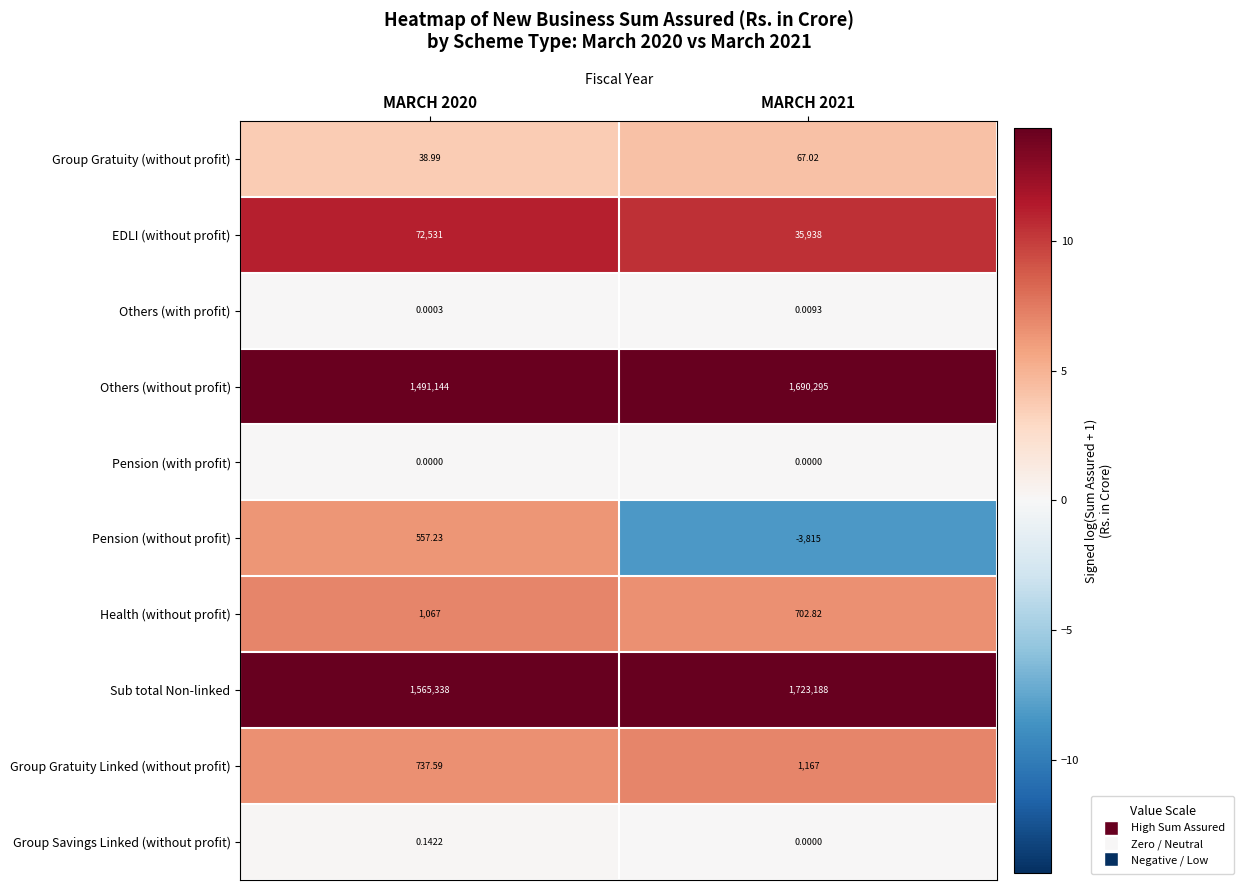

At which category is the sum across all series the highest?

MARCH 2021